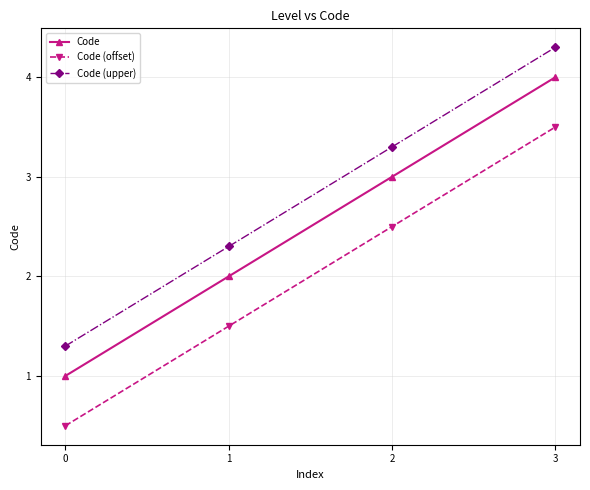

Does the chart have visible grid lines?

Yes